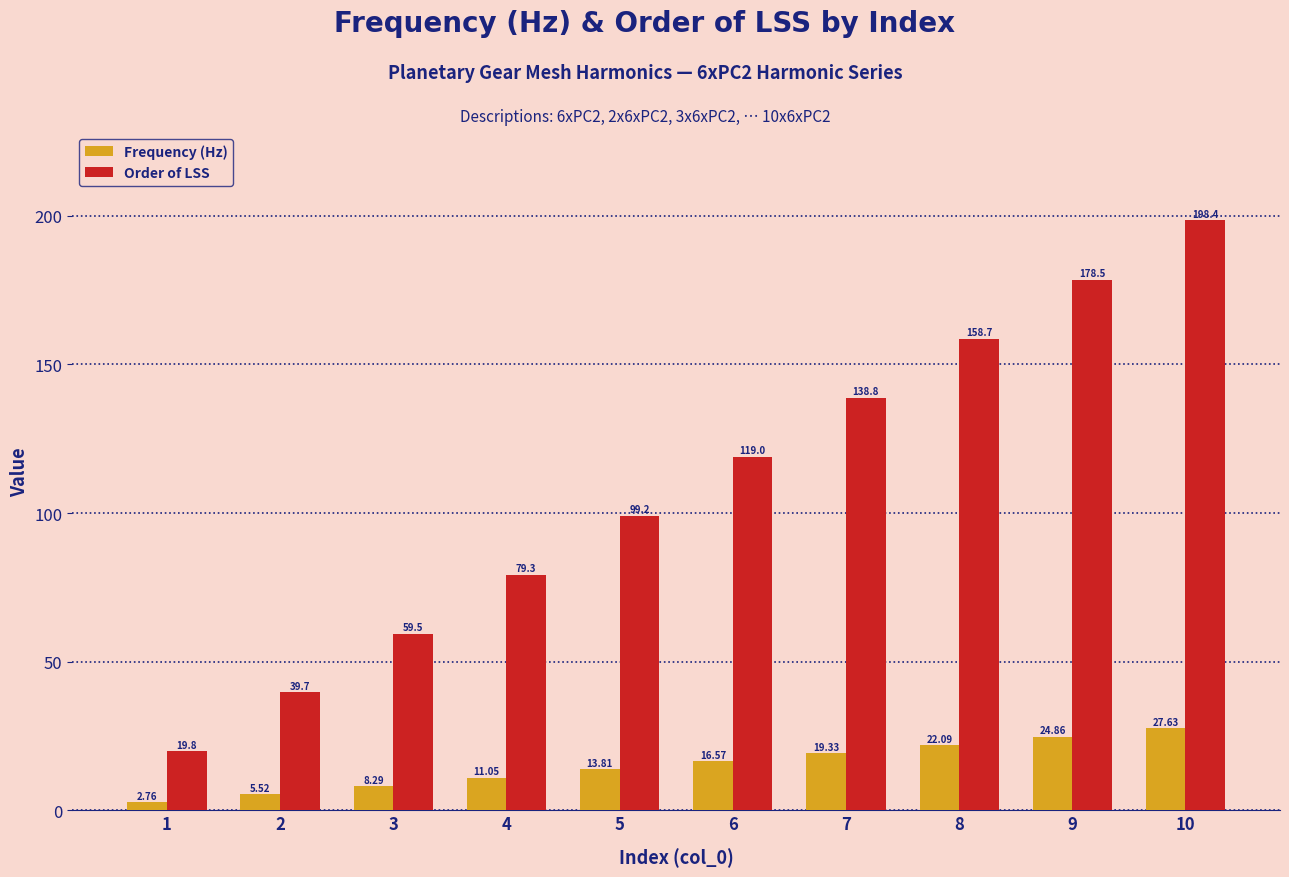

At 6, list the series in order from smallest to largest.

Frequency (Hz), Order of LSS